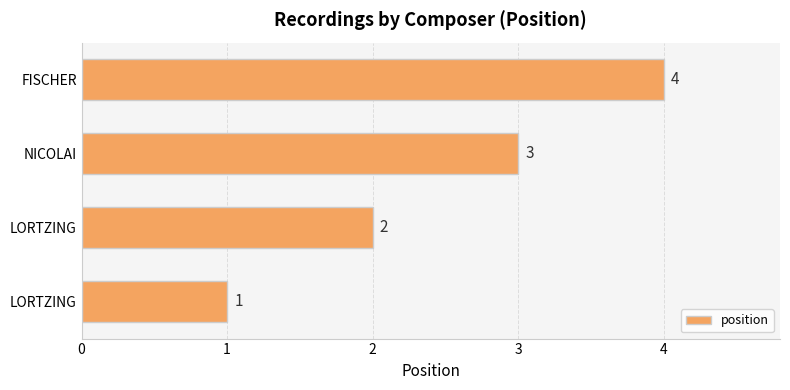

How many series are shown in this chart?

1